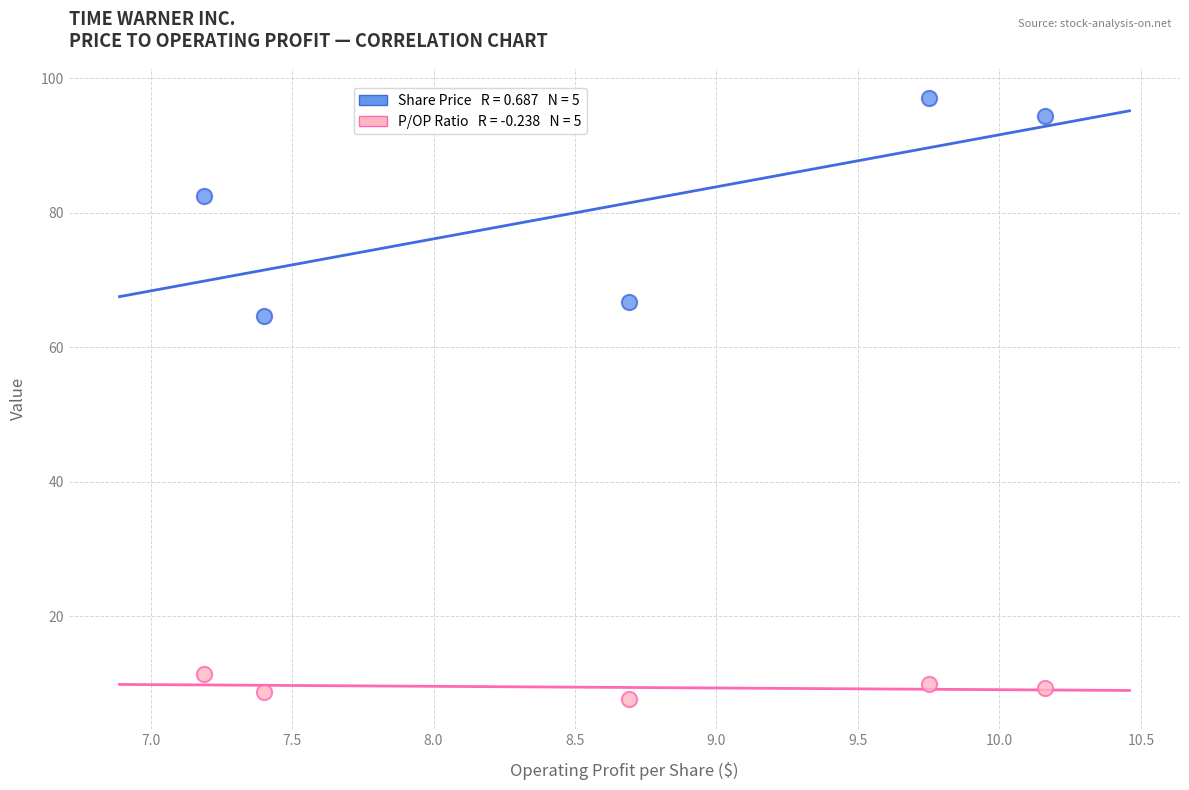

Across all series, what Y value is closest to 52?

64.7